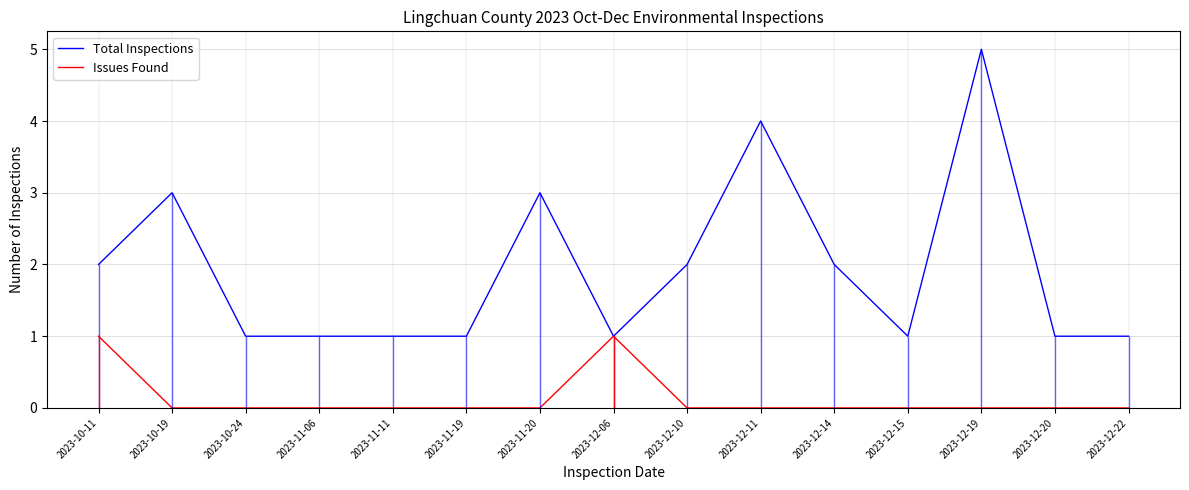

True or false: Issues Found and Total Inspections intersect in this chart.

False